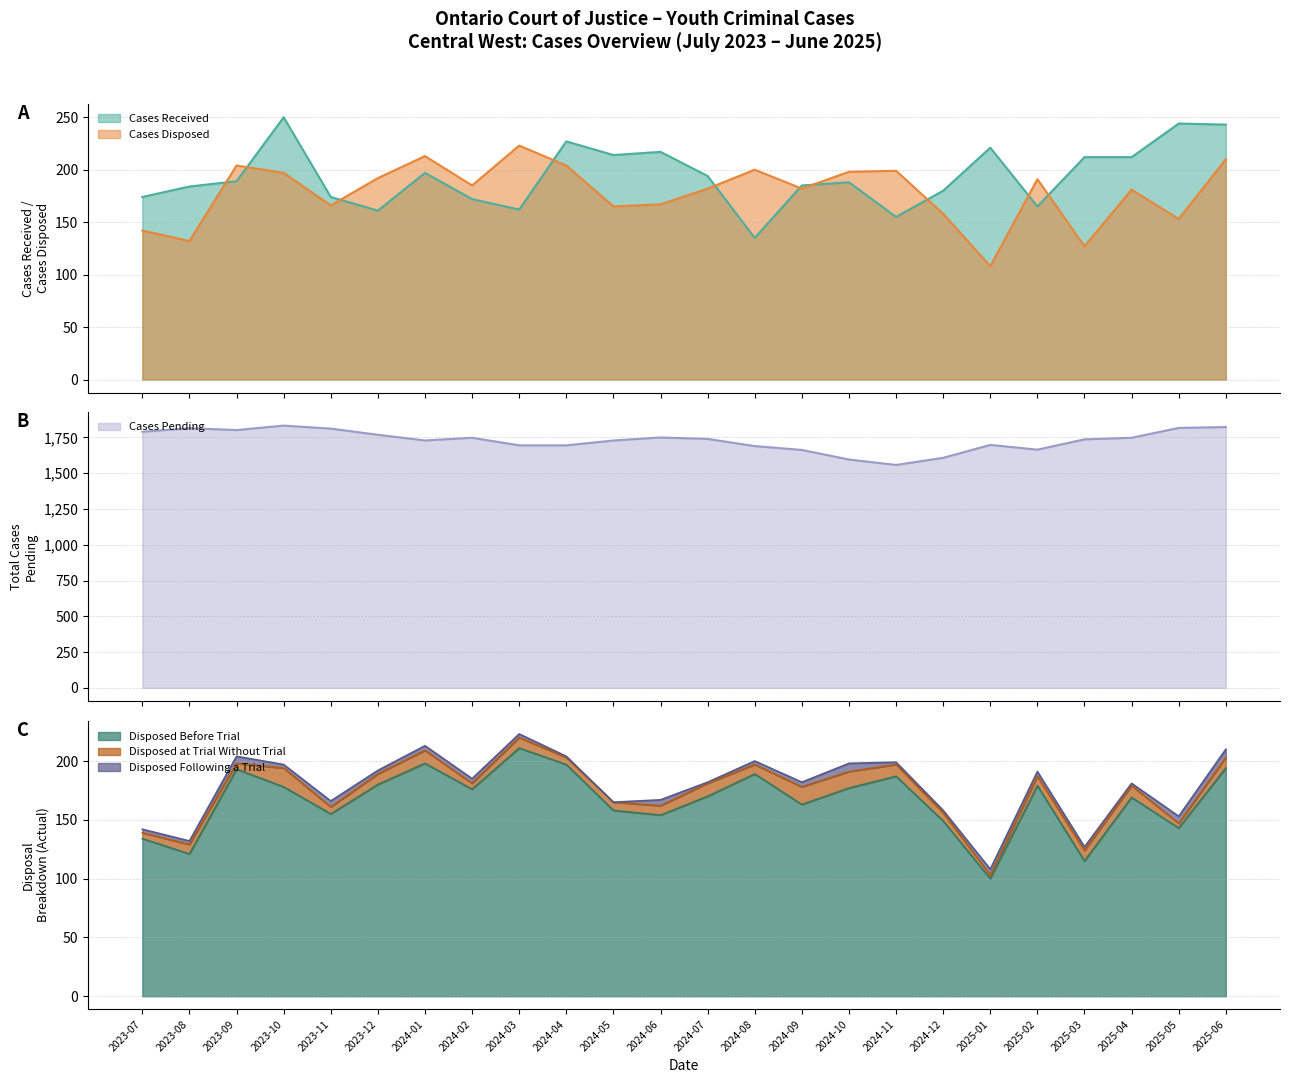

What is the difference between the second highest and minimum values in the Cases Disposed series?

105